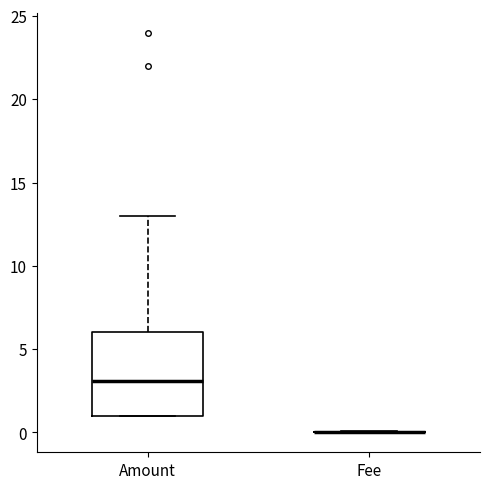

Reading left to right, read every box against the y-axis: the position of its median line, the range the box covers, and the ends of its whiskers. The values are not printed on the chart, so give them approximately, as read against the axis.

Amount: median 3, box 1 to 6, whiskers 1 to 13
Fee: box collapsed to a line at 0, whiskers 0 to 0